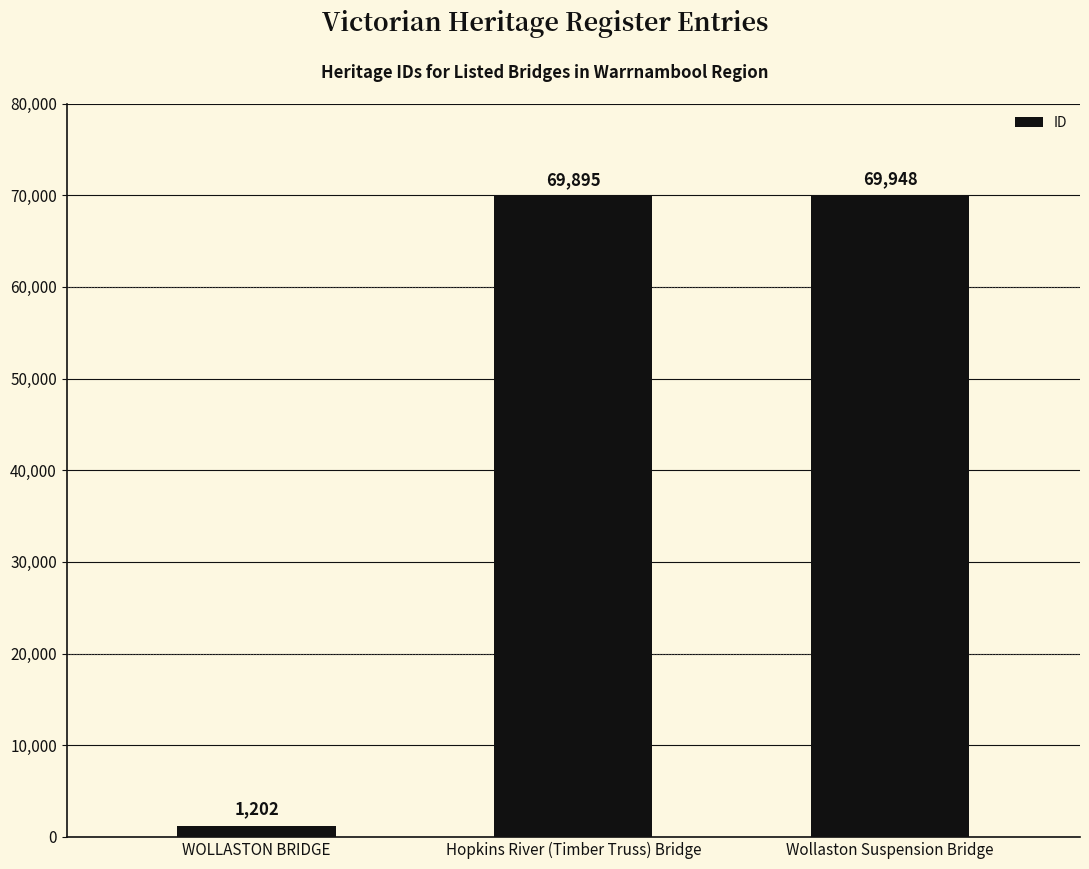

What is the change in value from WOLLASTON BRIDGE to Wollaston Suspension Bridge?

+68746